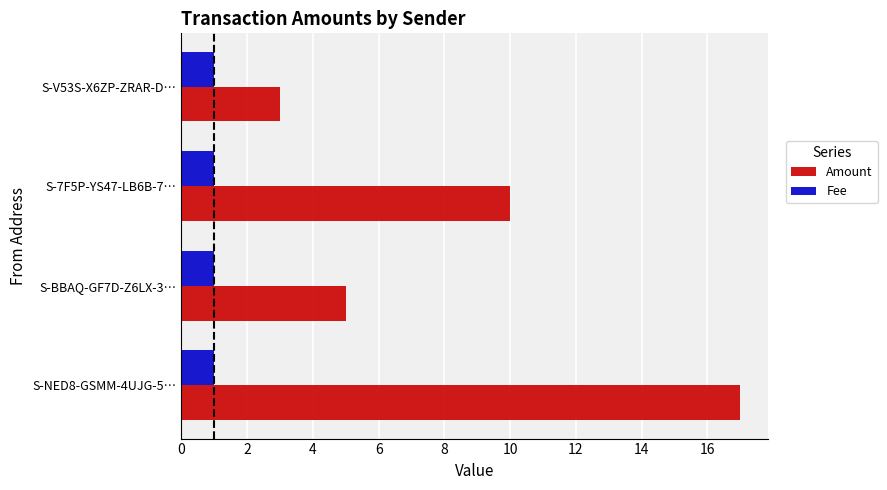

What are all the series names shown in the legend?

Amount, Fee